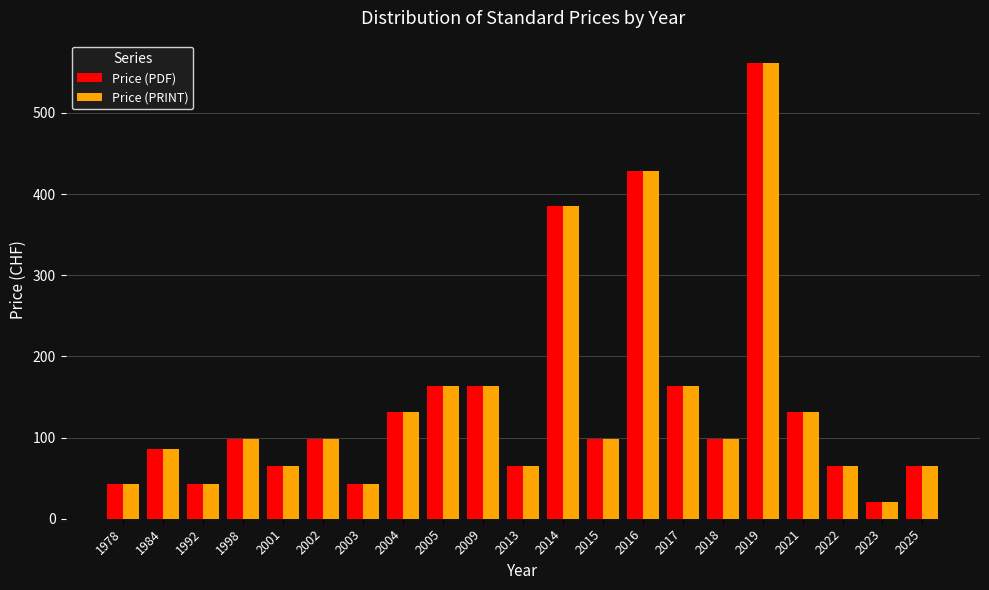

Are the bars horizontal?

No